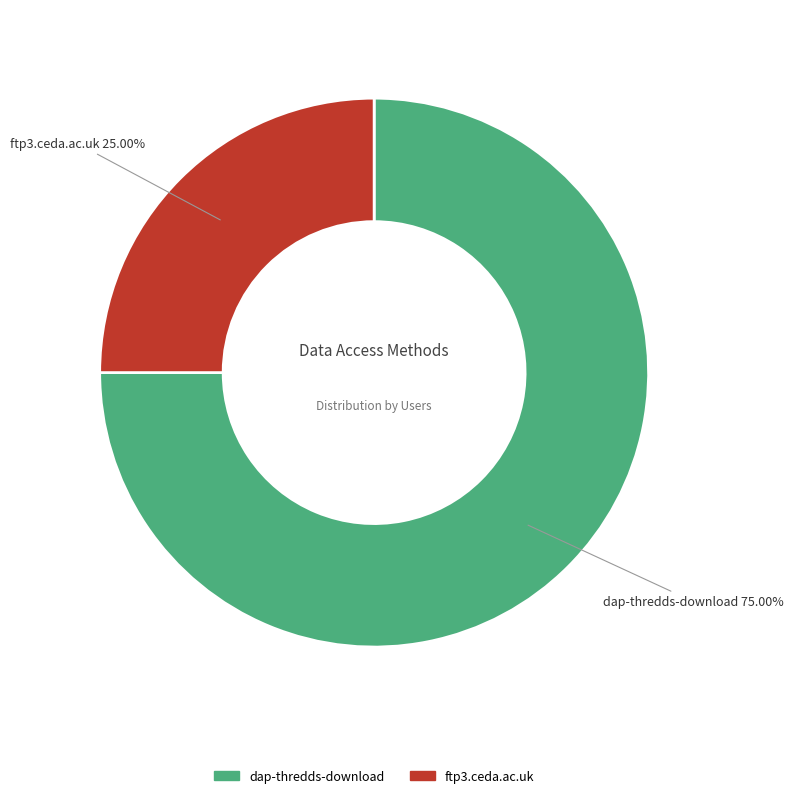

To the nearest percent, what is the combined percentage of ftp3.ceda.ac.uk and dap-thredds-download?

100%